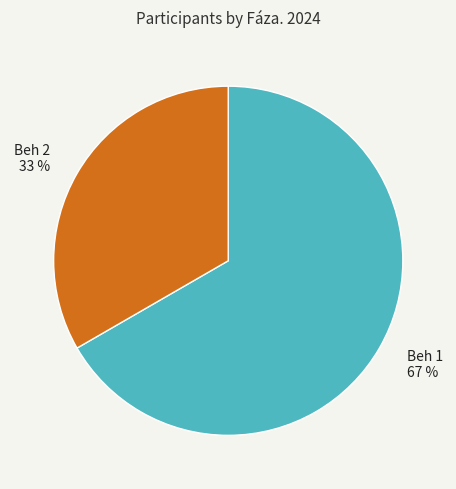

How many slices are in this pie chart?

2